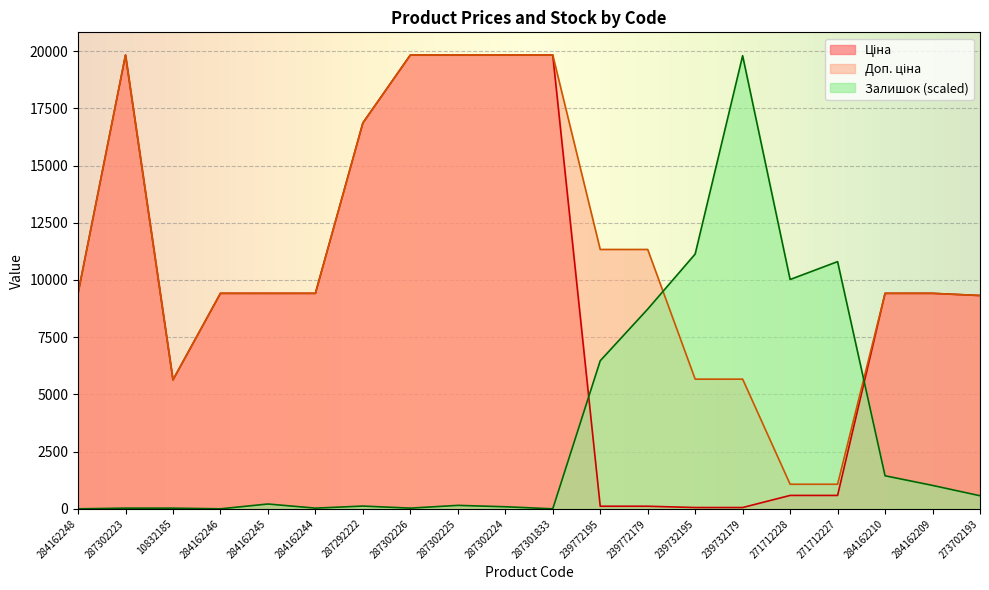

Where is the first local maximum for Залишок?

284162245